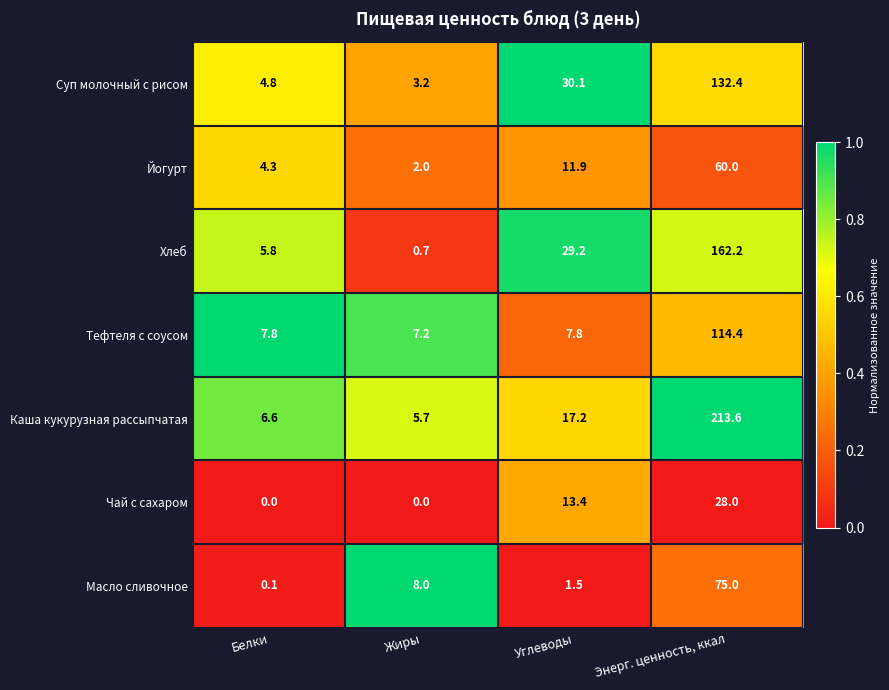

Where is Суп молочный с рисом nearest to the value 67?

Углеводы